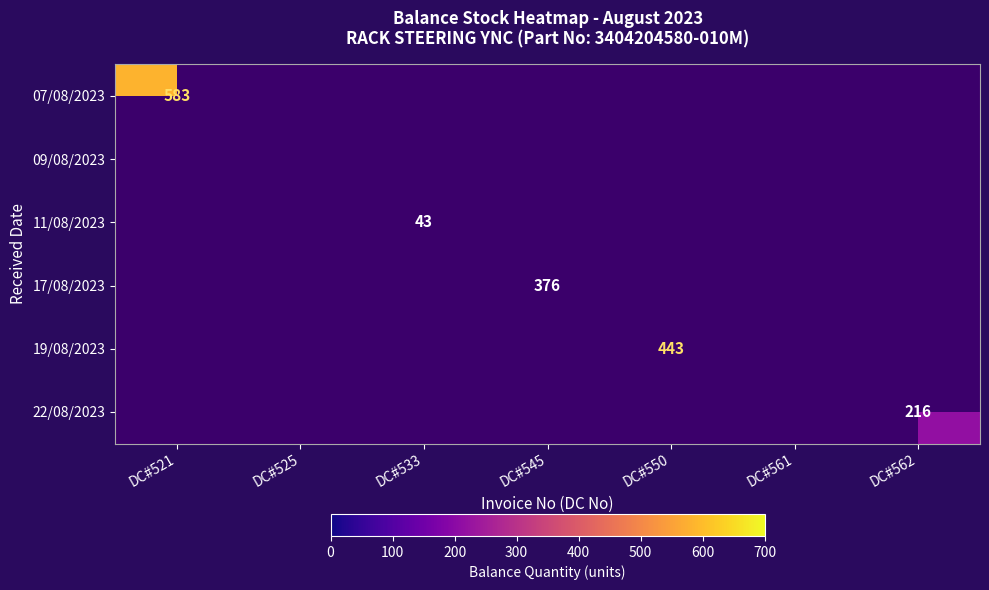

The 17/08/2023 series shows 616 at DC#545. True or false?

False